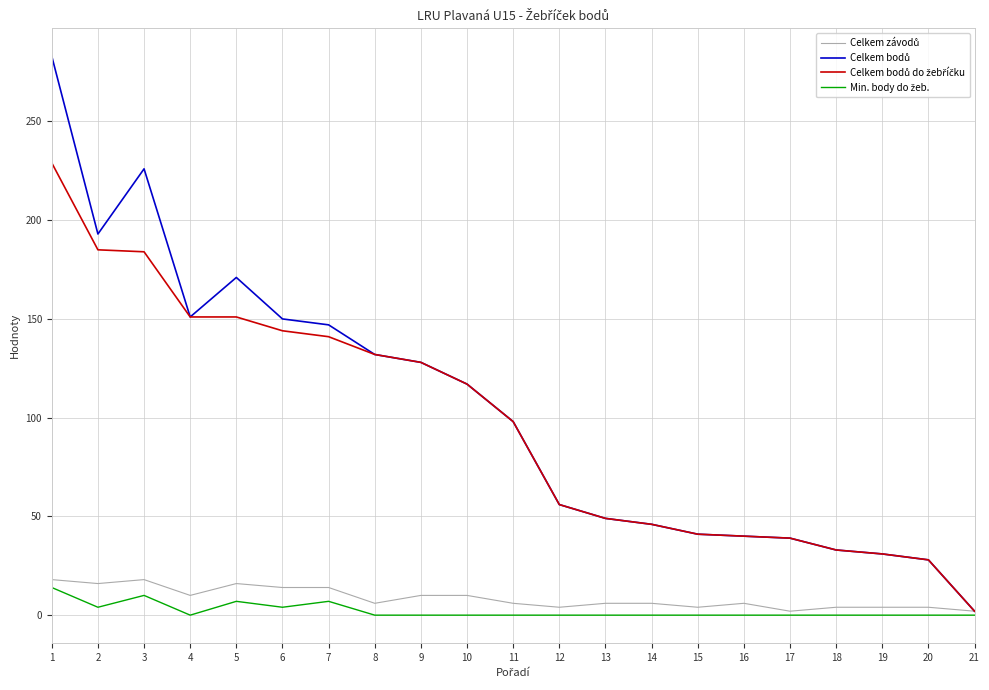

Is the value of Celkem bodů do žebříčku at 9 greater than the value of Celkem bodů at 14?

Yes